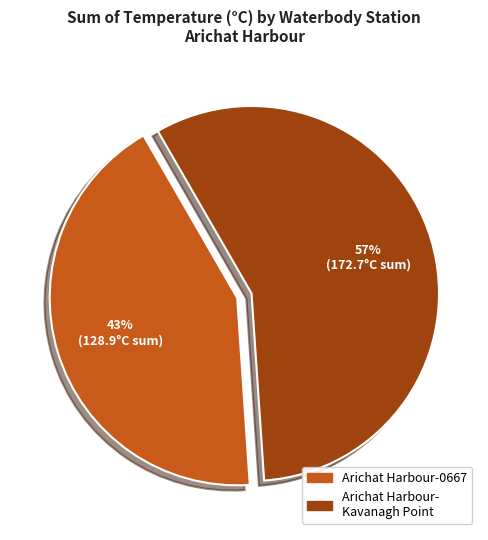

True or false: Arichat Harbour- Kavanagh Point accounts for 57% of the total.

True